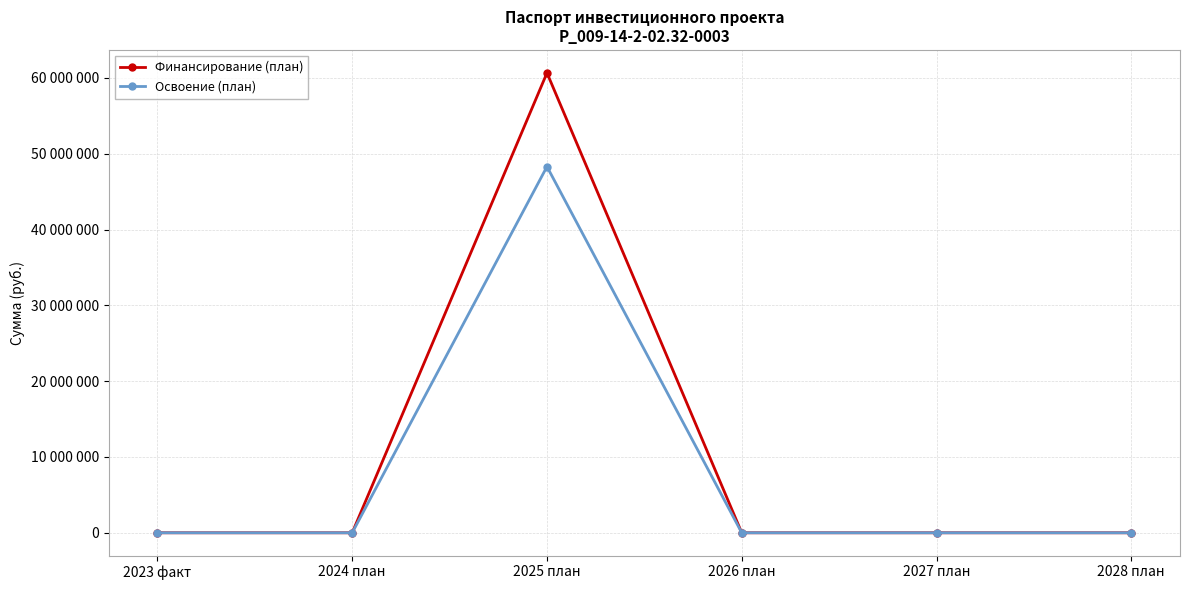

At which label does Финансирование (план) reach its peak?

2025 план